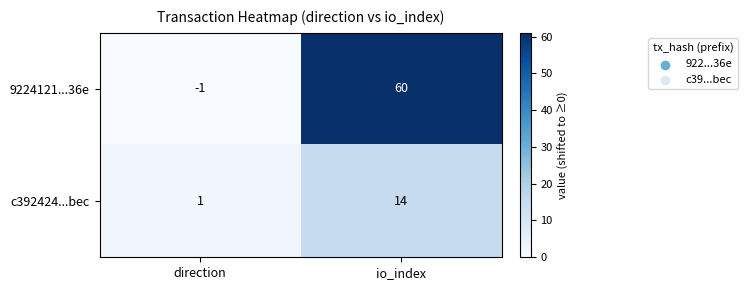

At which category does the chart reach its minimum across all series?

direction